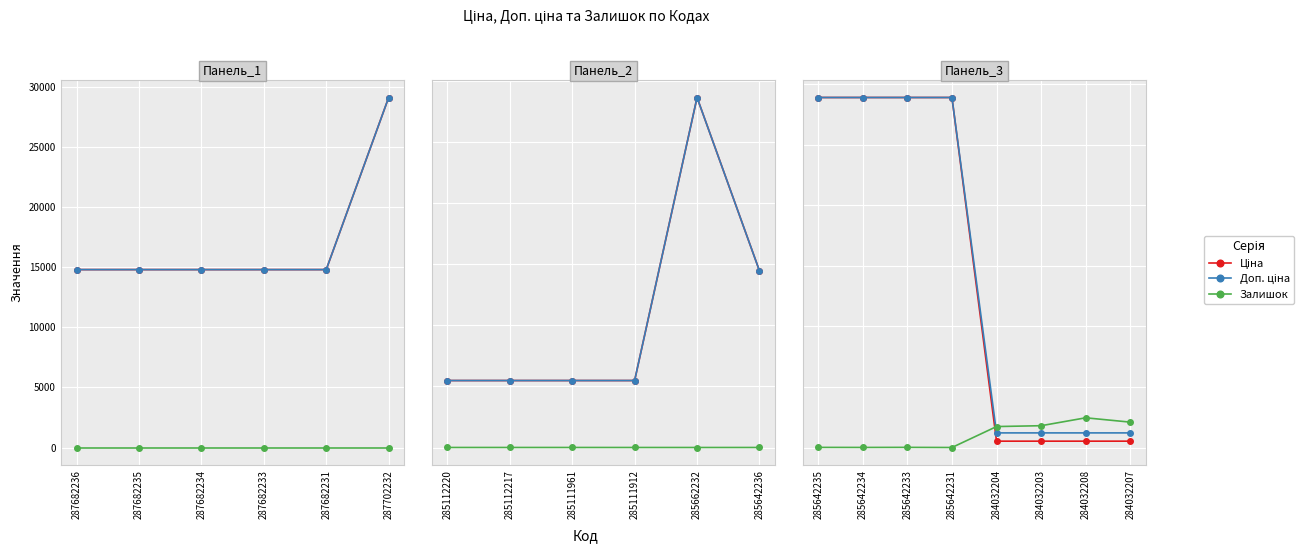

Is the value of Залишок at 285642234 greater than the value of Доп. ціна at 285642231?

No